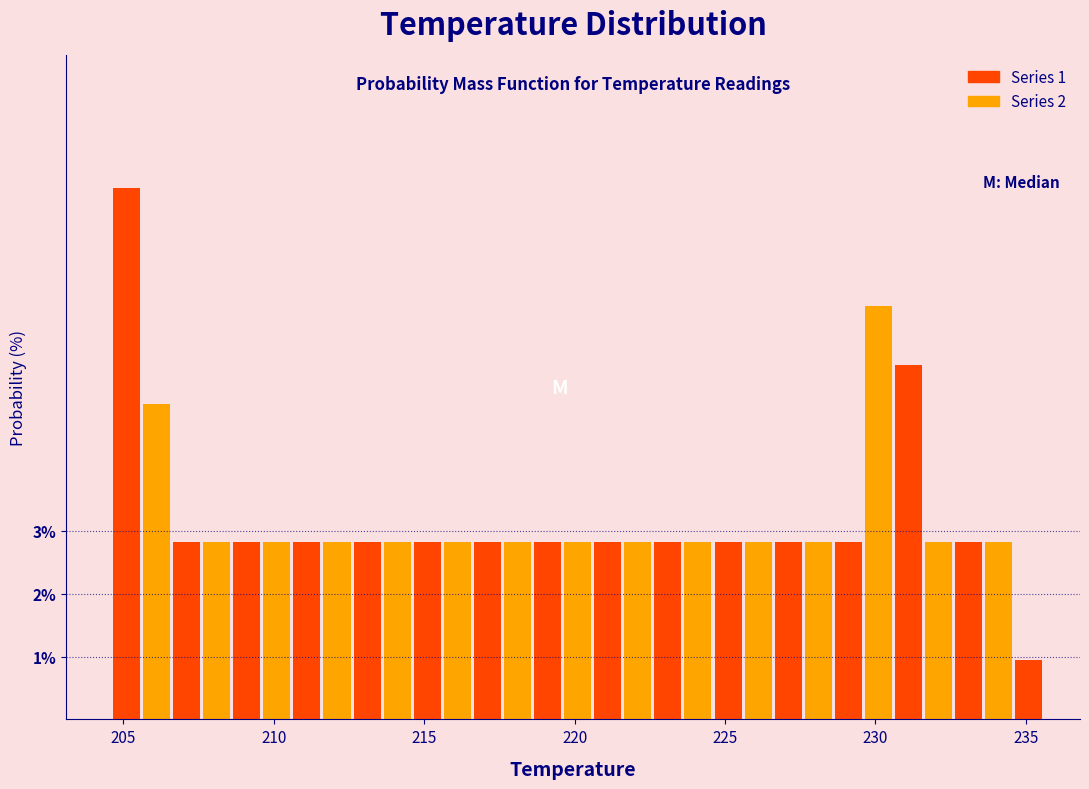

Around what value on the x-axis is the tallest bar? Give the approximate position of its centre, as read against the axis.

205.0